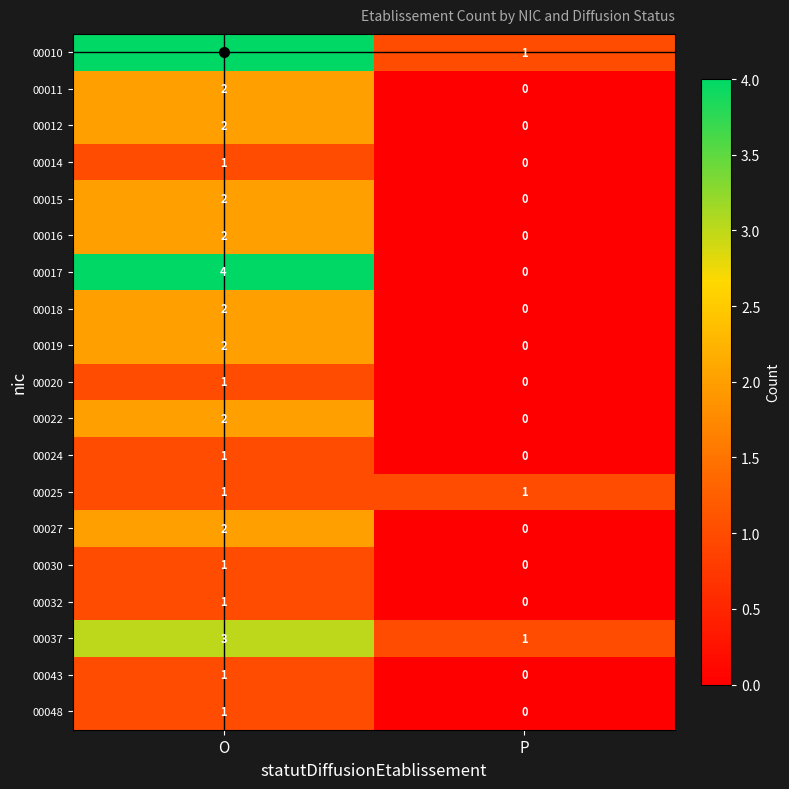

List the labels in order of 00017 value, largest first.

O, P